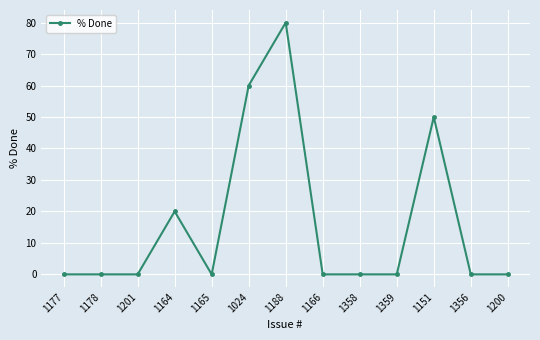

What is the label of the 12th point from the right?

1178